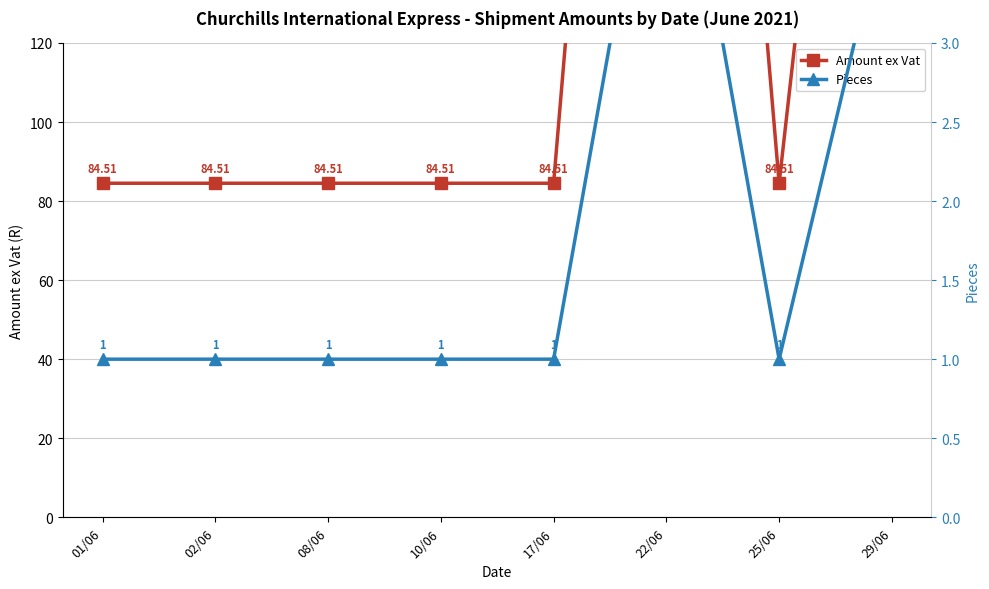

What is the difference between the Amount ex Vat values at 17/06 and 22/06?

338.0